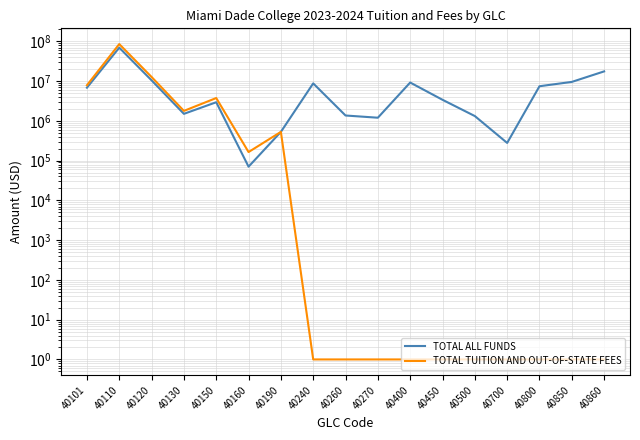

True or false: TOTAL TUITION AND OUT-OF-STATE FEES and TOTAL ALL FUNDS cross at least once.

False